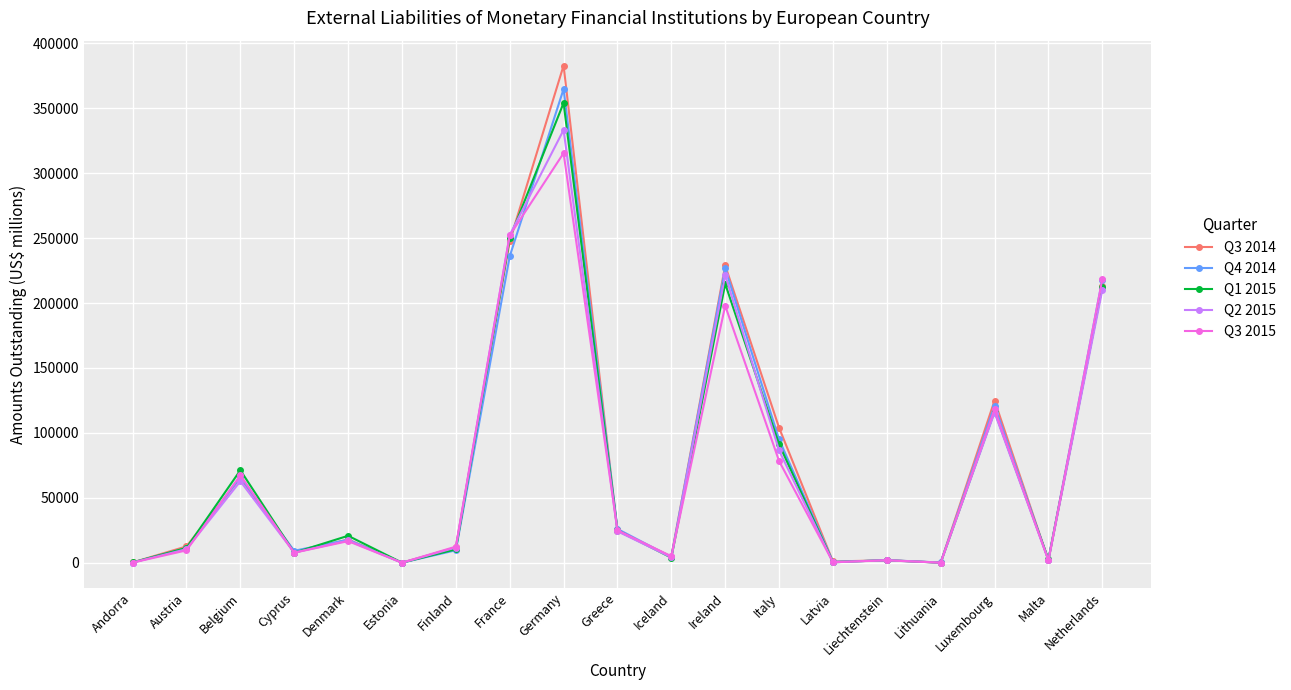

Does the chart have visible grid lines?

Yes